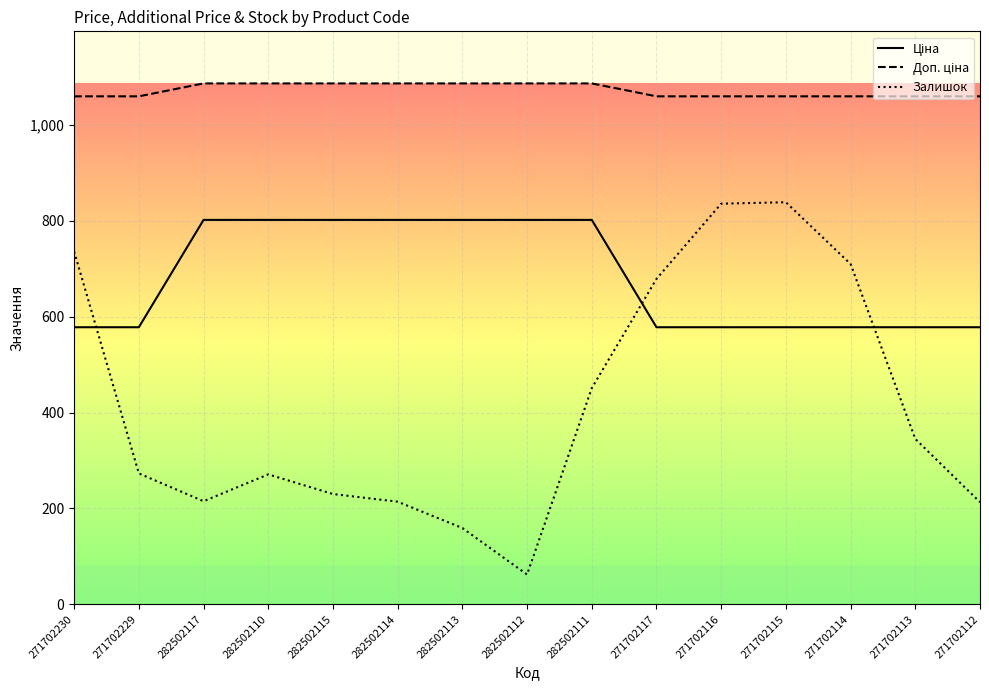

Which series changed the most between 282502110 and 271702114?

Залишок